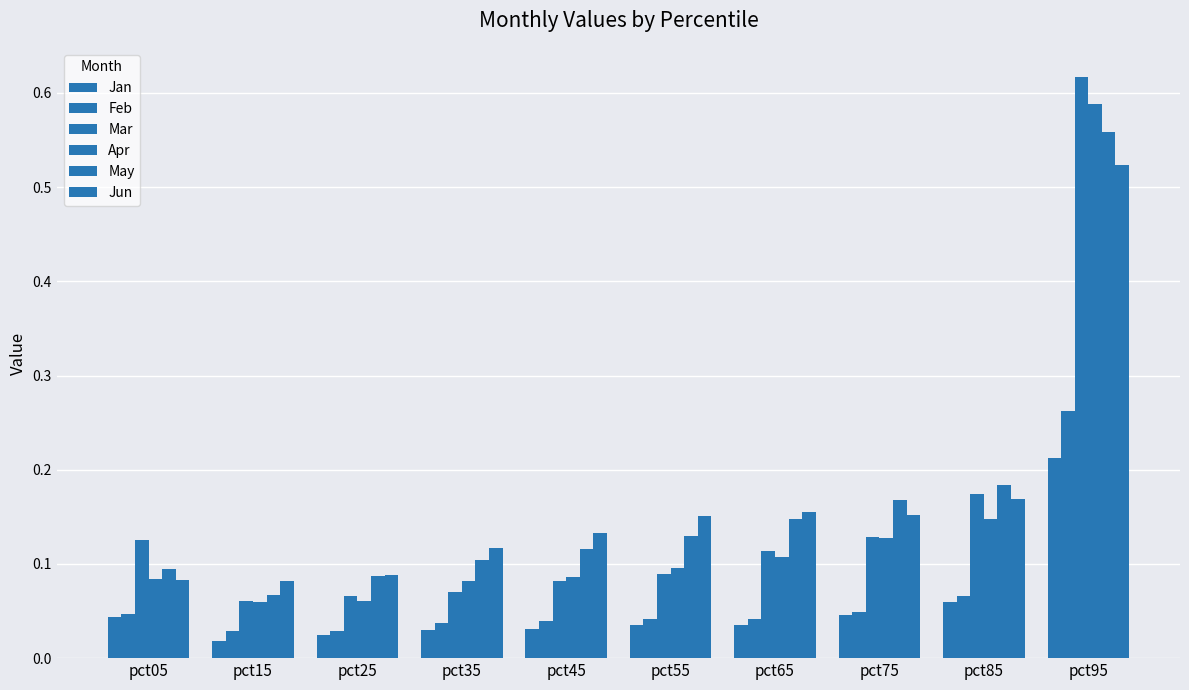

Is it true that Mar equals 0.0 at pct35?

False